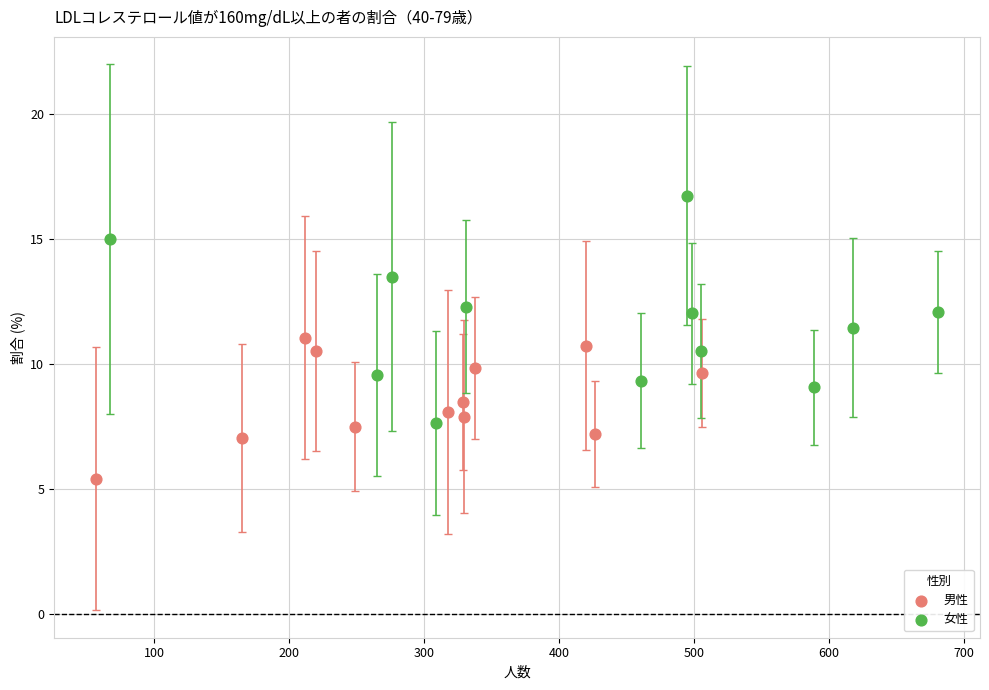

What are all the series names shown in the legend?

男性, 女性